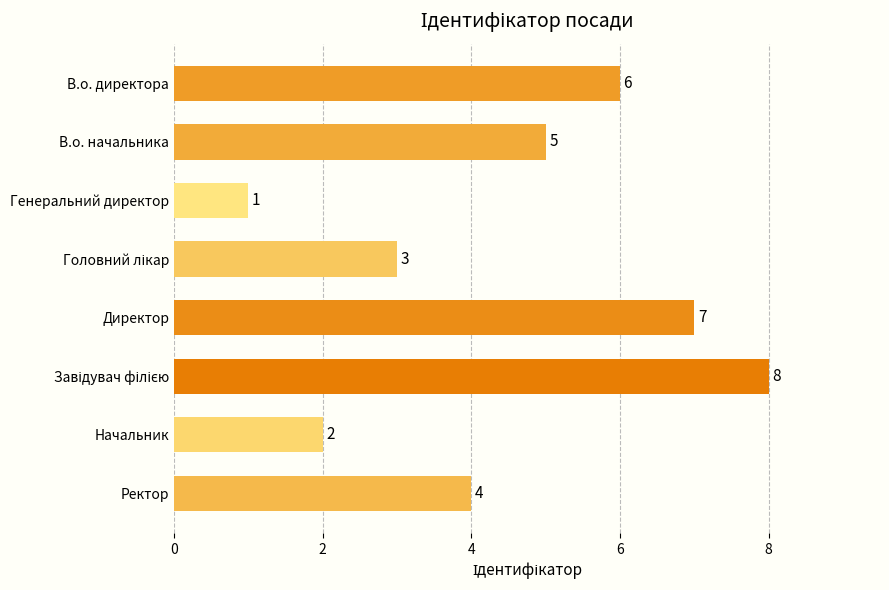

Which category has the lowest value across all series?

Генеральний директор